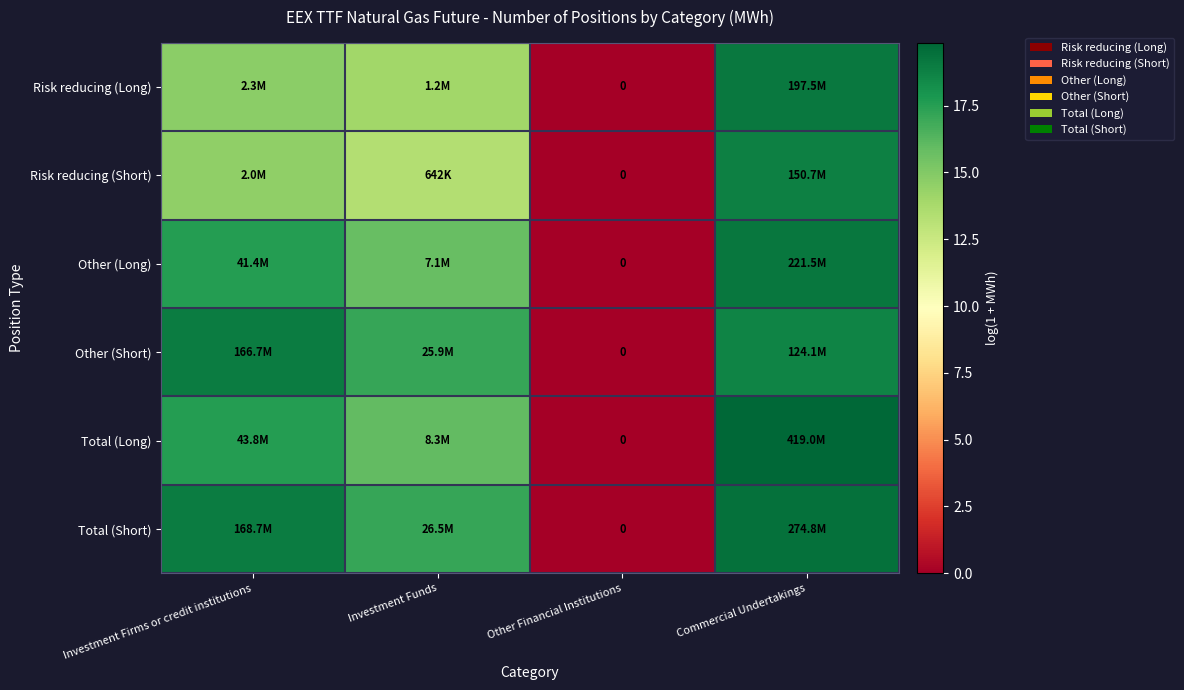

How many values in the Risk reducing (Short) series are below 14?

2